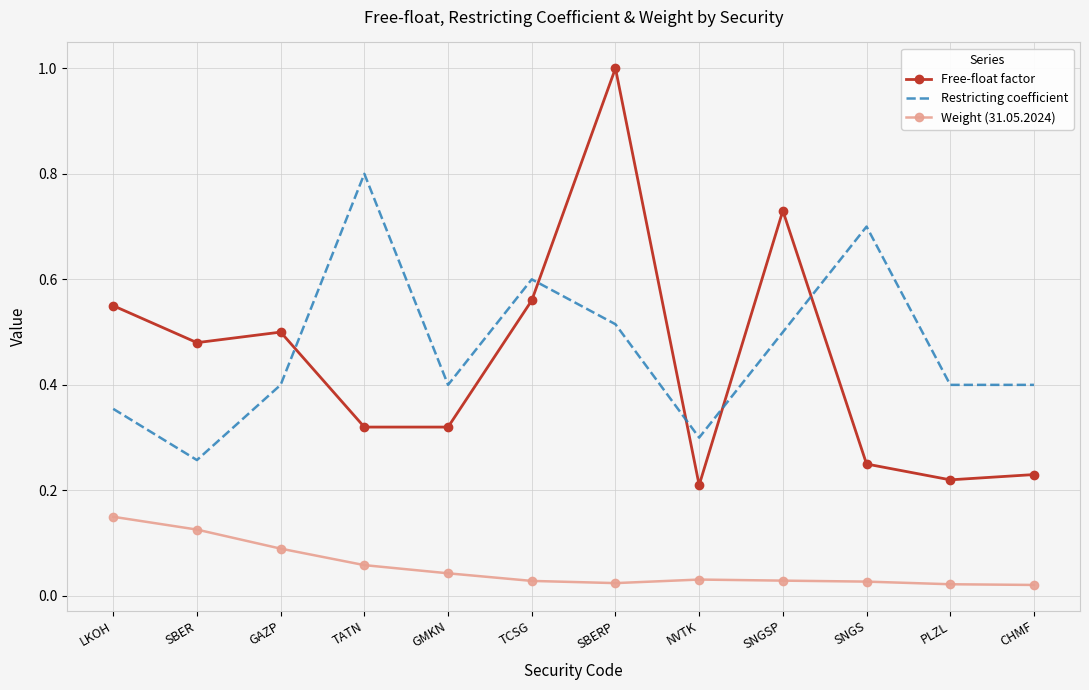

True or false: Free-float factor has more than 1 points higher than both neighbors.

True